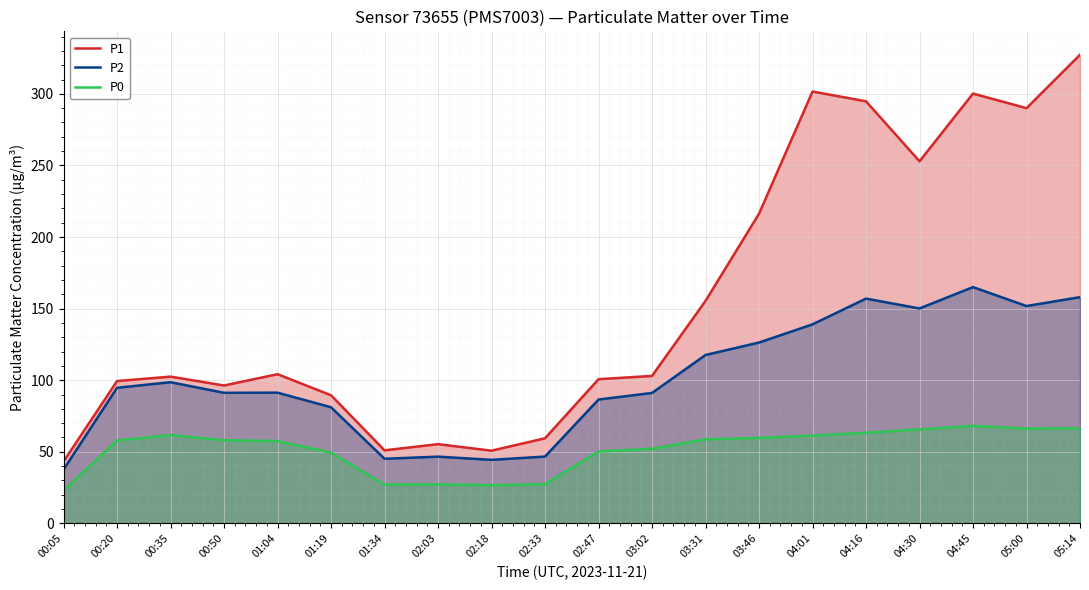

True or false: P1 has more than 1 points higher than both neighbors.

True